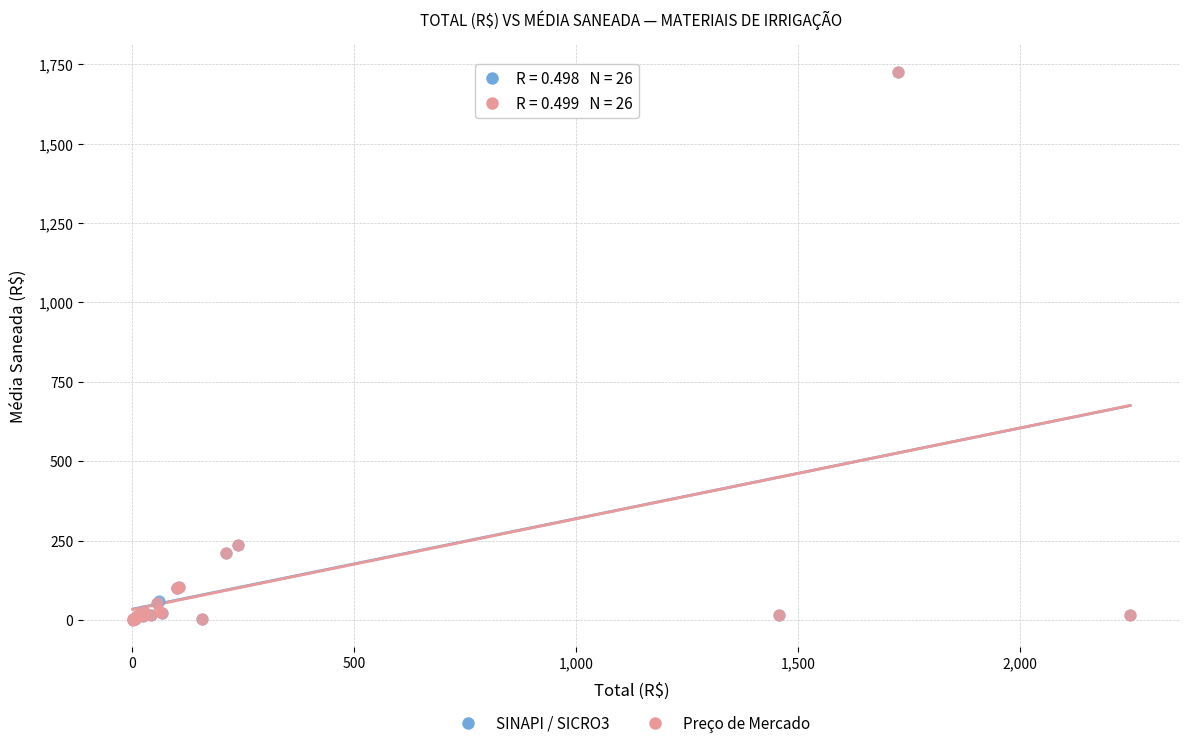

What are all the series names shown in the legend?

SINAPI / SICRO3, Preço de Mercado